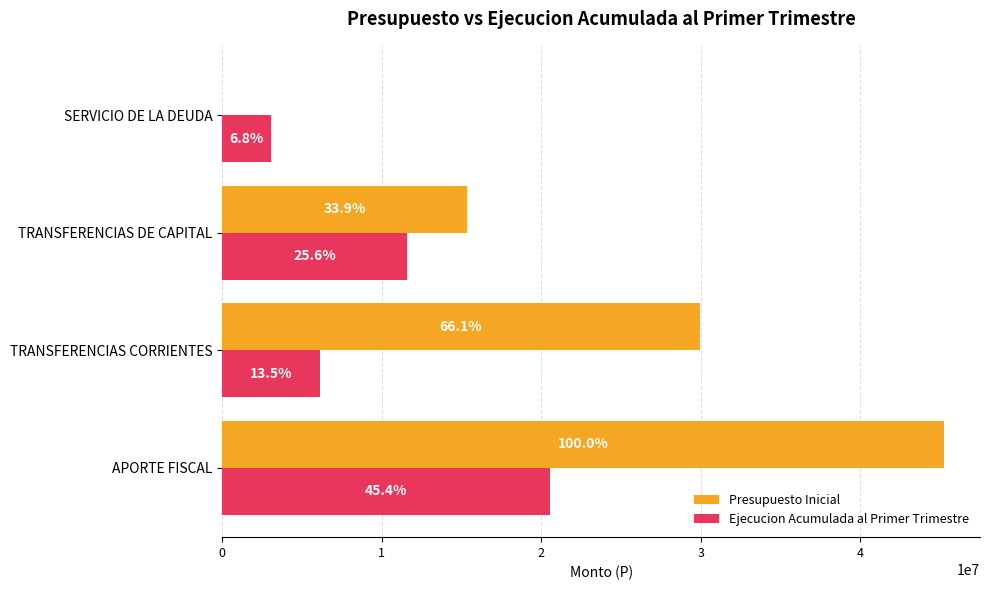

What are all the series names shown in the legend?

Presupuesto Inicial, Ejecucion Acumulada al Primer Trimestre